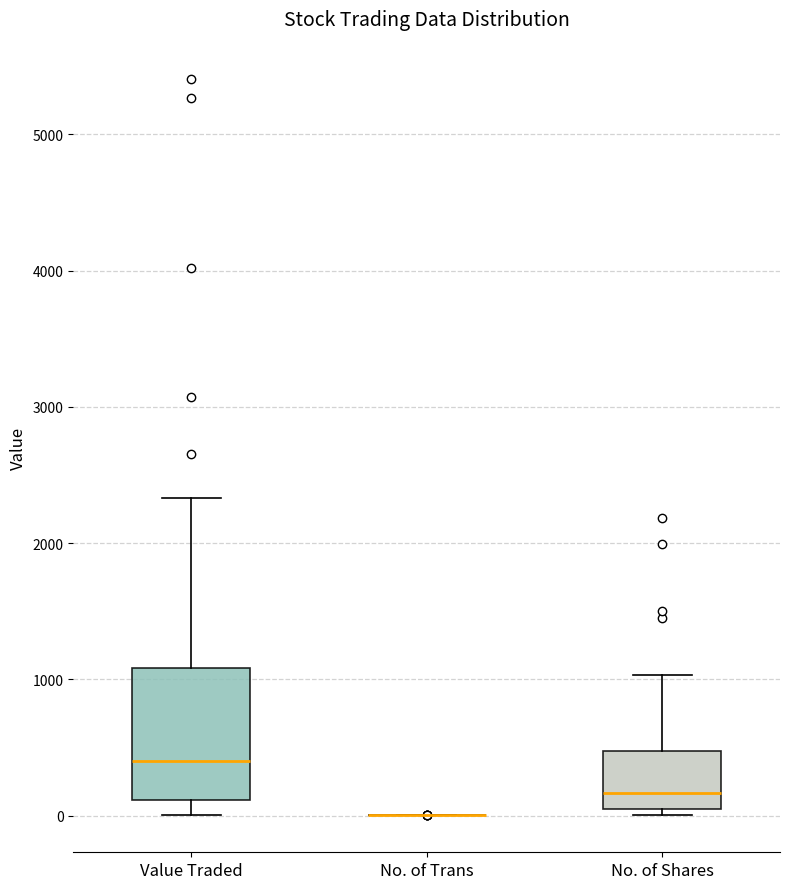

Reading left to right, read every box against the y-axis: the position of its median line, the range the box covers, and the ends of its whiskers. The values are not printed on the chart, so give them approximately, as read against the axis.

Value Traded: median 400, box 100 to 1100, whiskers 0 to 2300
No. of Trans: box collapsed to a line at 0, whiskers 0 to 0
No. of Shares: median 200, box 0 to 500, whiskers 0 (just below the box's lower edge) to 1000